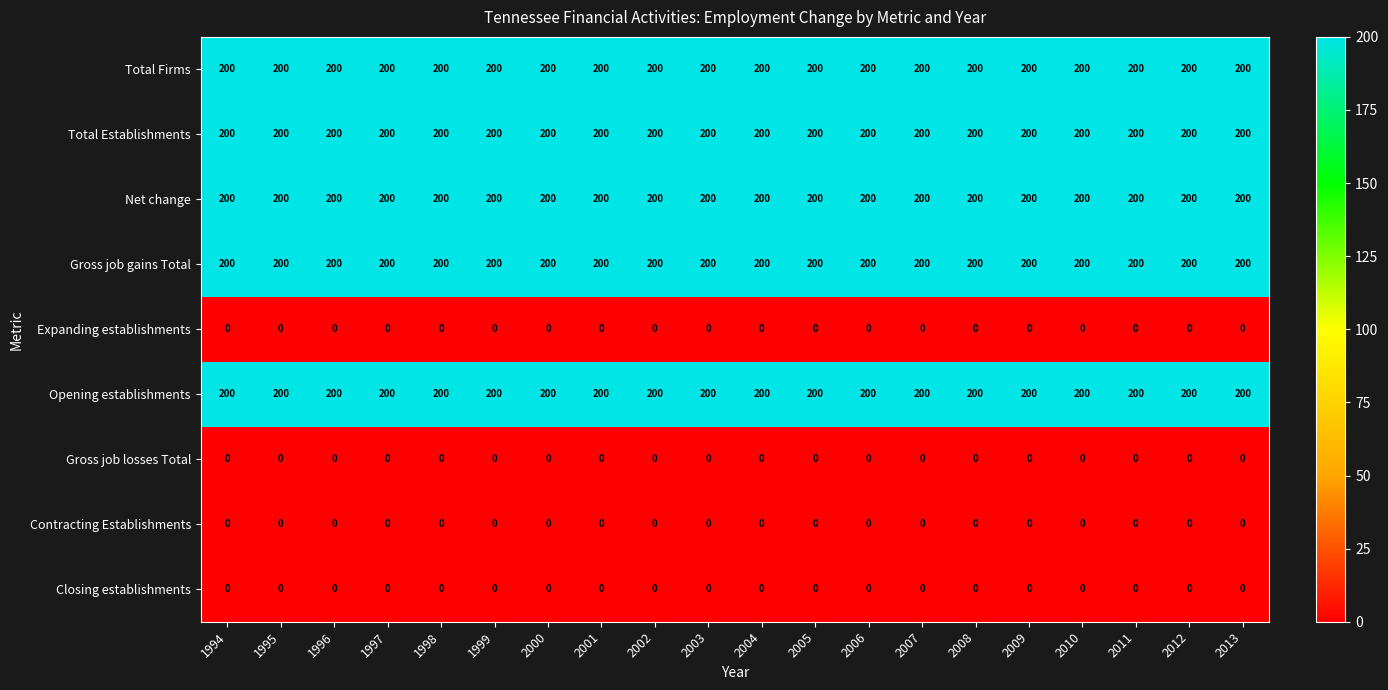

At how many categories does at least one series exceed 23?

20